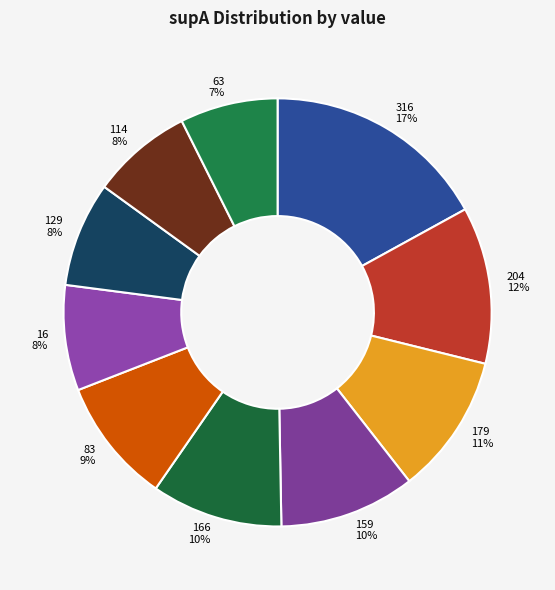

The 16 slice represents 8% of the pie. True or false?

True